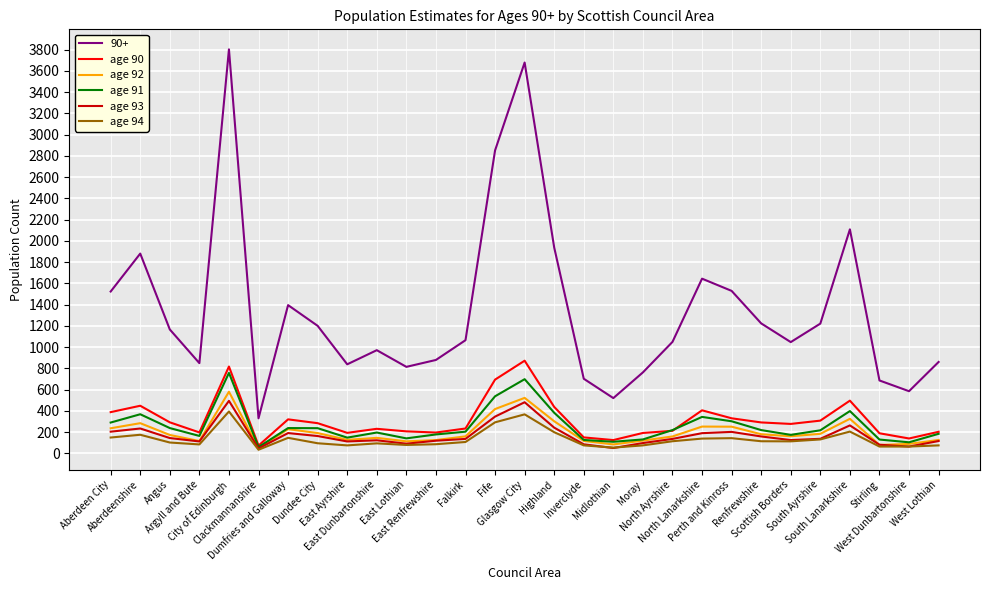

Between Dumfries and Galloway and Midlothian, which series saw the biggest shift?

90+